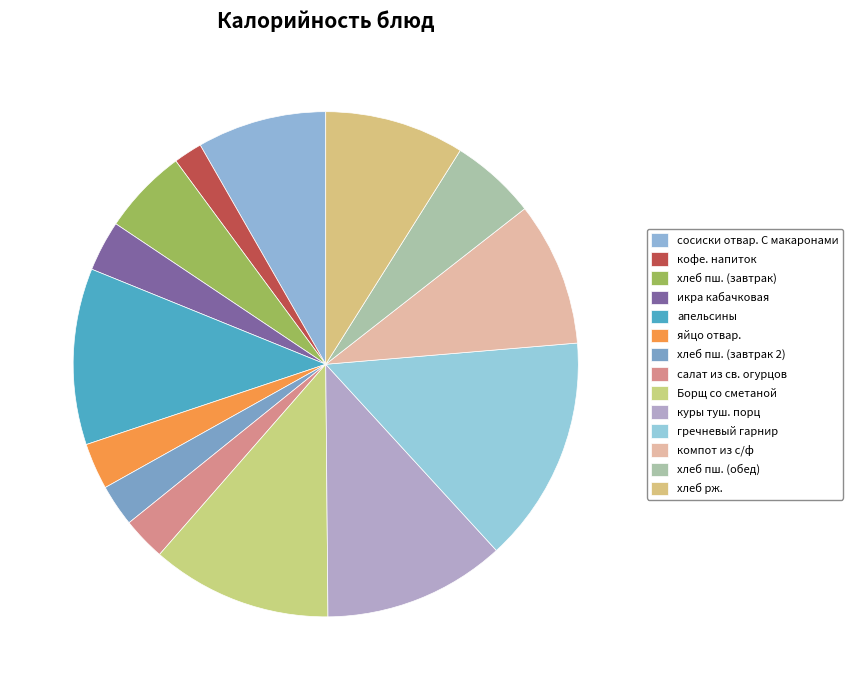

Combined, what portion of the pie is Борщ со сметаной and гречневый гарнир?

26.1%